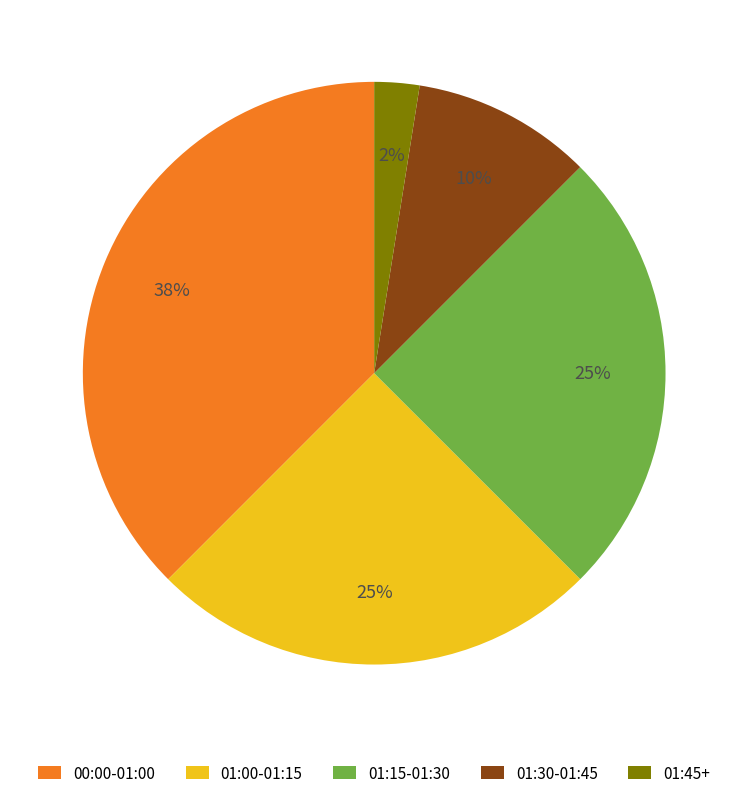

Is there any slice that represents more than half of the pie?

No